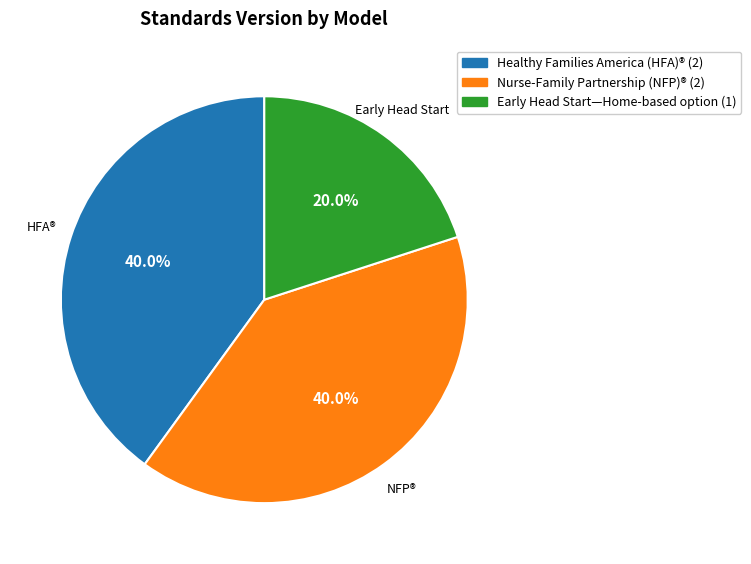

Is it true that Nurse-Family Partnership (NFP)® is 48% of the pie?

False